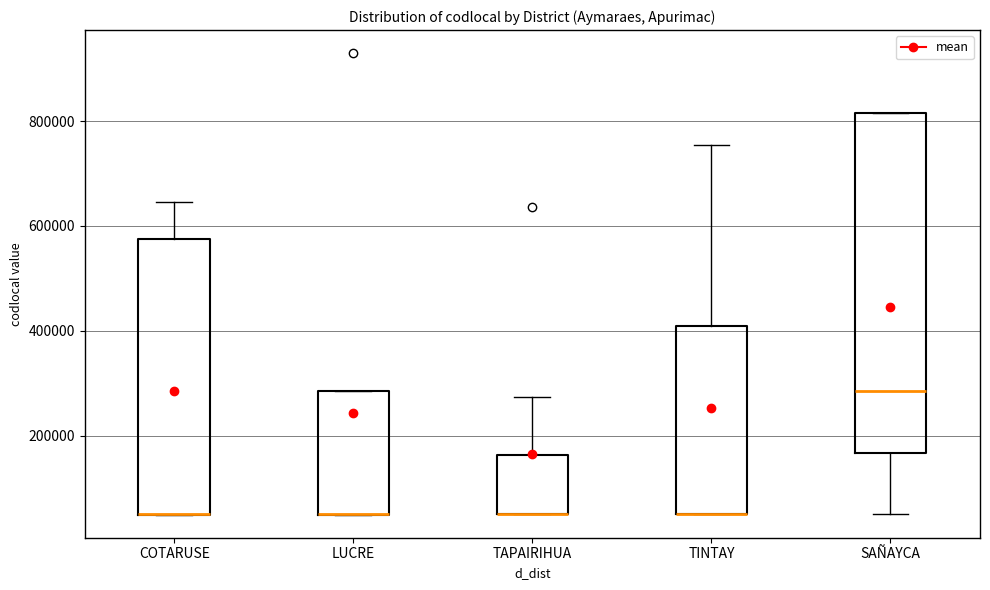

Reading left to right, transcribe this box plot: for each box, give where its median line is, the range the box spans, and where its two whiskers end, as read against the y-axis. The values are not printed on the chart, so give them approximately, as read against the axis.

COTARUSE: median 60000 (drawn on the box's lower edge), box 40000 to 580000, whiskers 40000 to 640000
LUCRE: median 40000 (drawn on the box's lower edge), box 40000 to 280000, whiskers 40000 to 280000
TAPAIRIHUA: median 60000 (drawn on the box's lower edge), box 60000 to 160000, whiskers 60000 to 280000
TINTAY: median 60000 (drawn on the box's lower edge), box 60000 to 420000, whiskers 60000 to 760000
SAÑAYCA: median 280000, box 160000 to 820000, whiskers 40000 to 820000